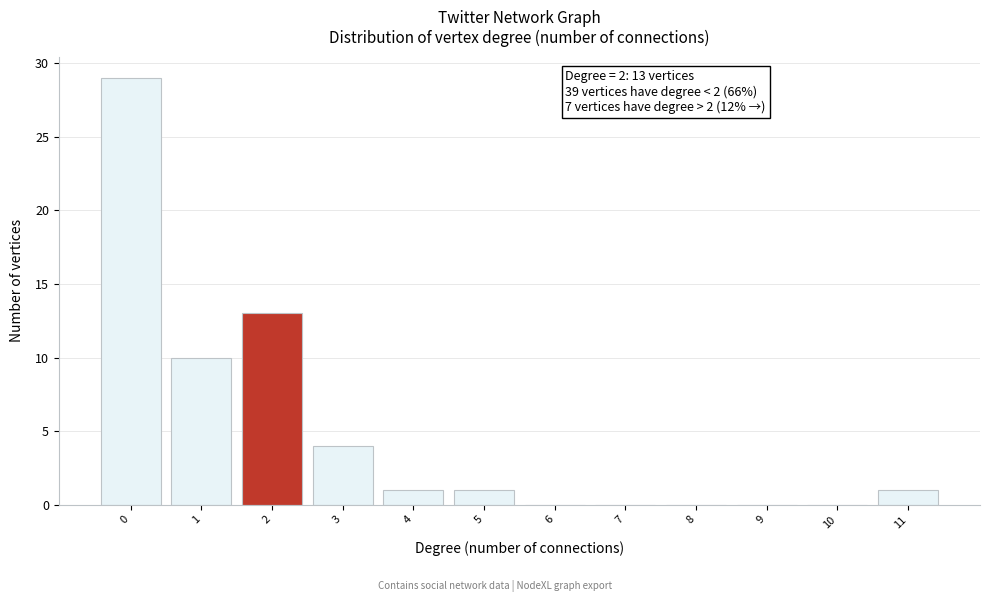

Over which range of the x-axis is the bar tallest?

-0.5 to 0.5